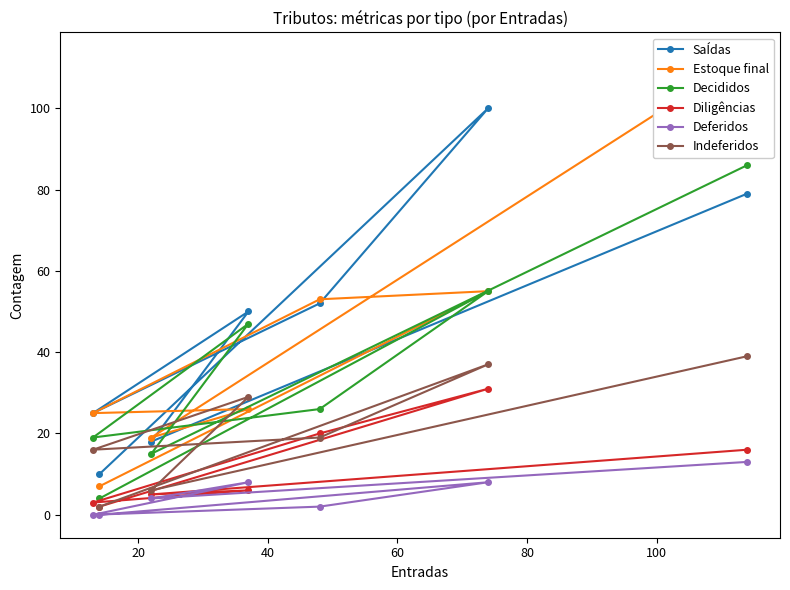

Between which two adjacent categories do Diligências and Indeferidos first intersect?

60 and 80